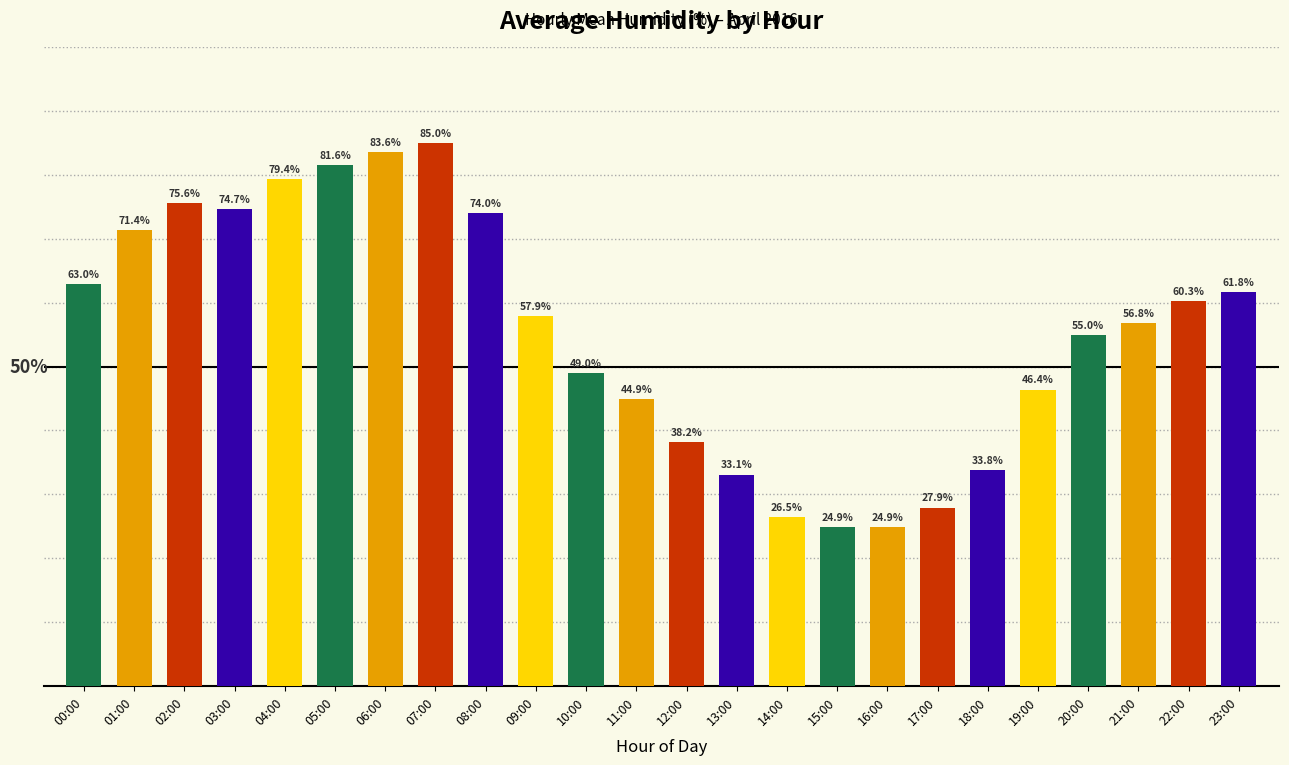

Between 19:00 and 00:00, which is larger?

00:00